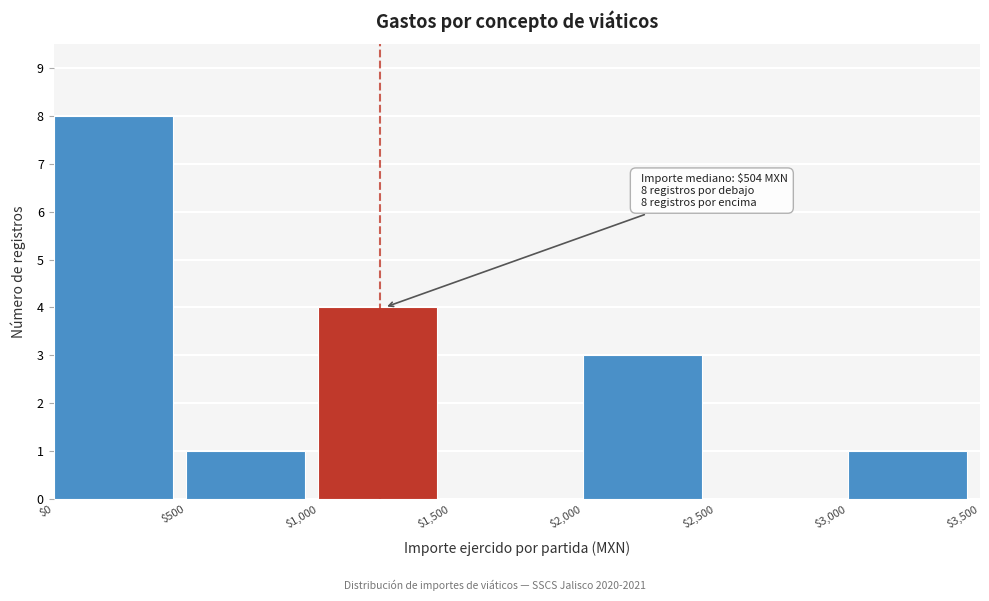

Over which range of the x-axis is the bar tallest?

$0 to $500